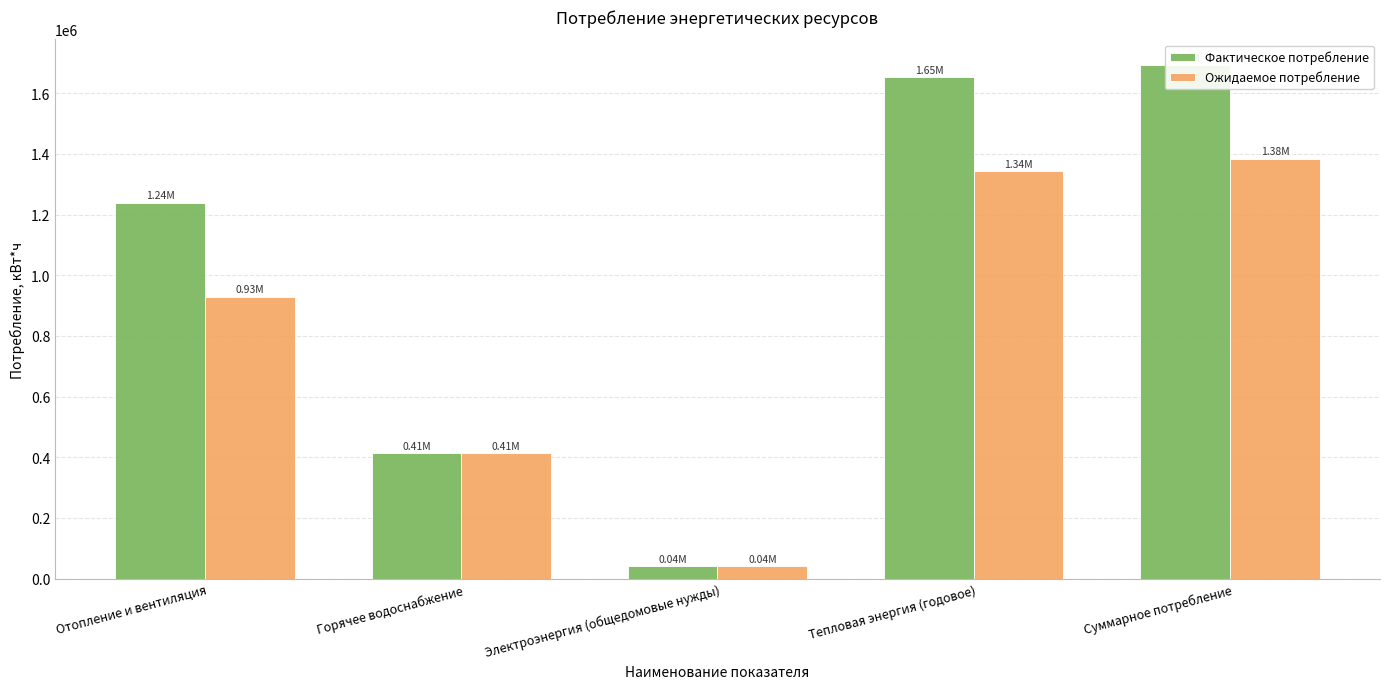

Is it true that Ожидаемое потребление equals 928835.3 at Отопление и вентиляция?

True